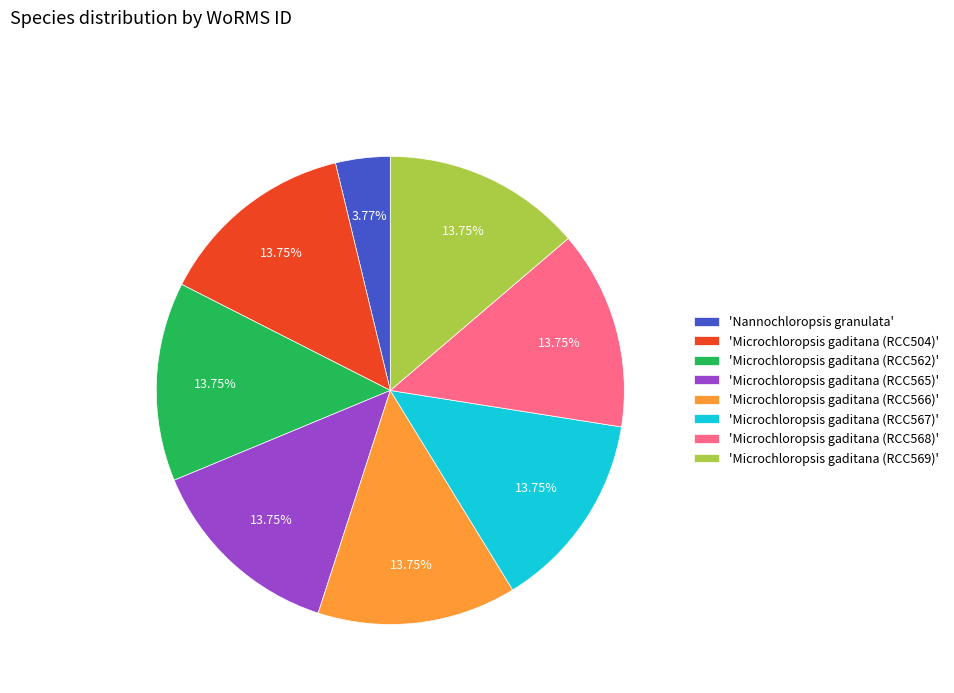

Between 'Nannochloropsis granulata' and 'Microchloropsis gaditana (RCC569)', which is larger?

'Microchloropsis gaditana (RCC569)'